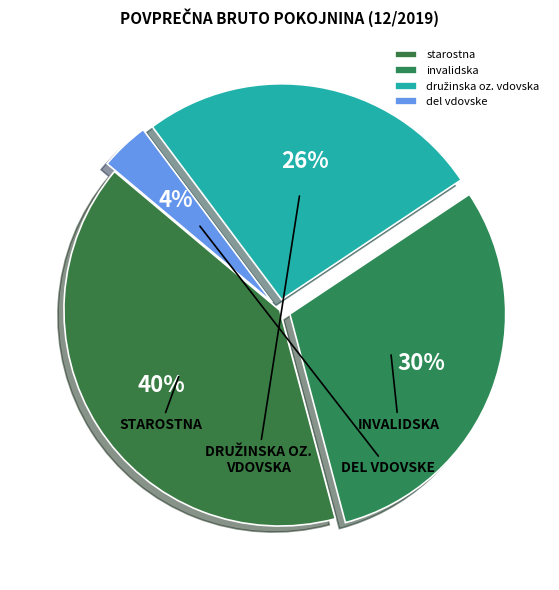

Approximately how many times larger is the value at družinska oz. vdovska compared to invalidska?

0.9